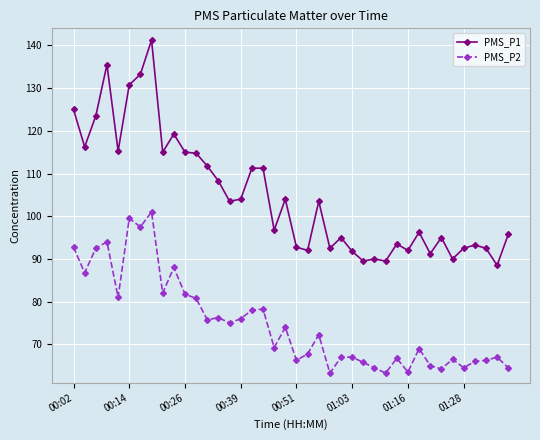

Which series has the largest total across all categories?

PMS_P1